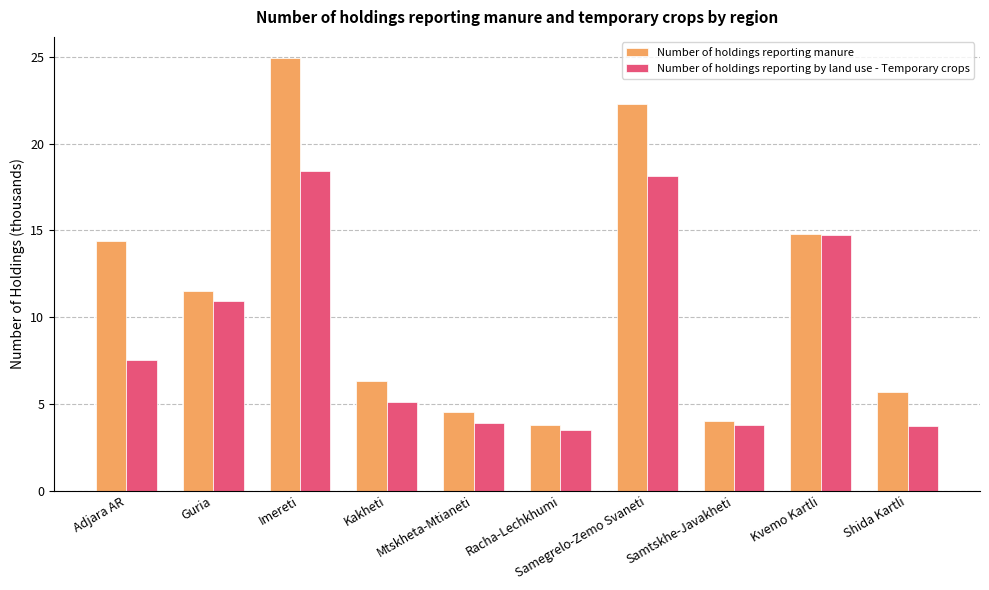

Which series has the widest spread of values?

Number of holdings reporting manure